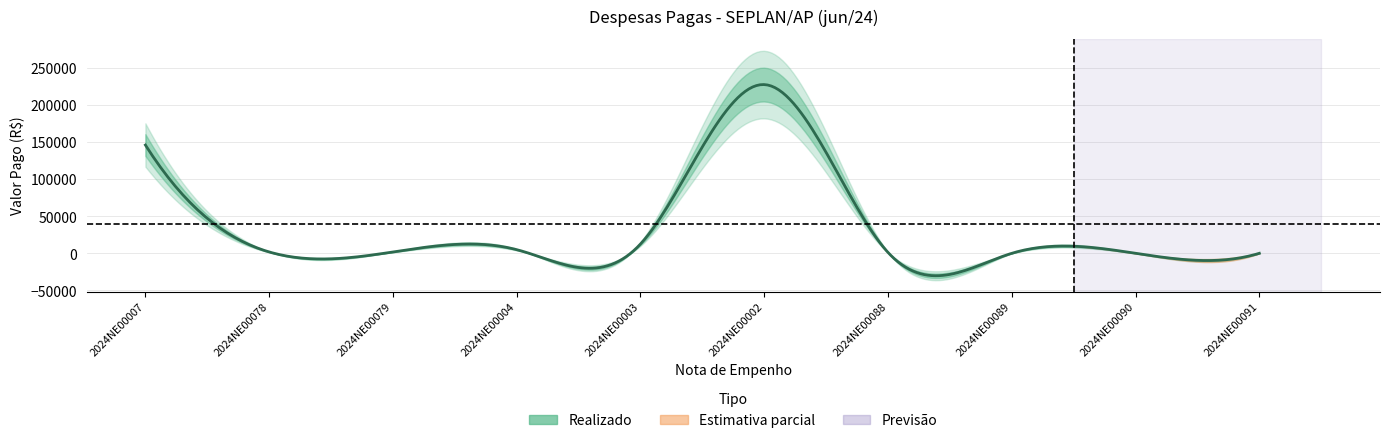

The chart shows a value of 2025.0 at 2024NE00078. True or false?

True